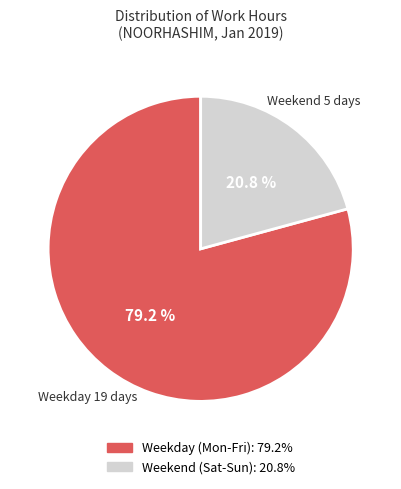

Is there any slice that represents more than half of the pie?

Yes